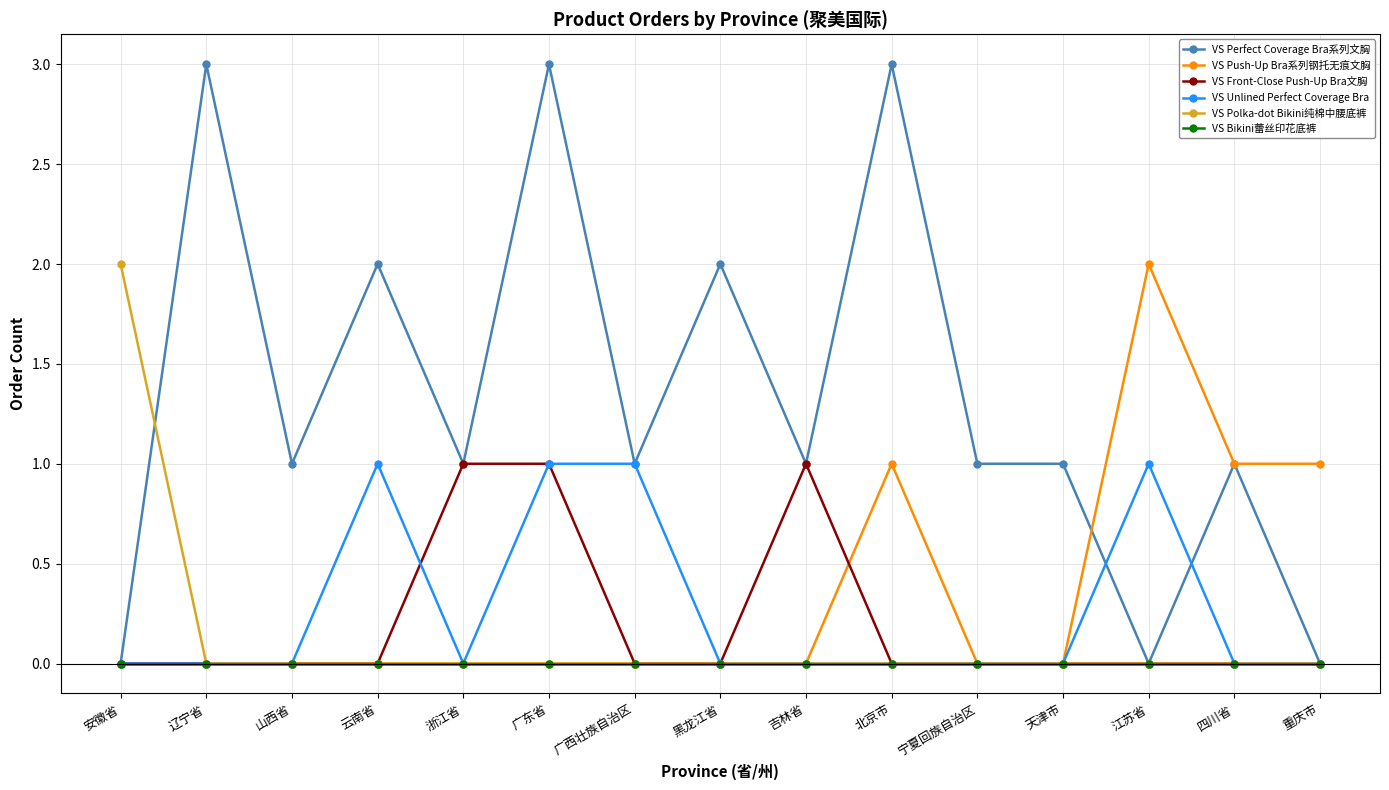

What is the label of the 5th point from the left?

浙江省